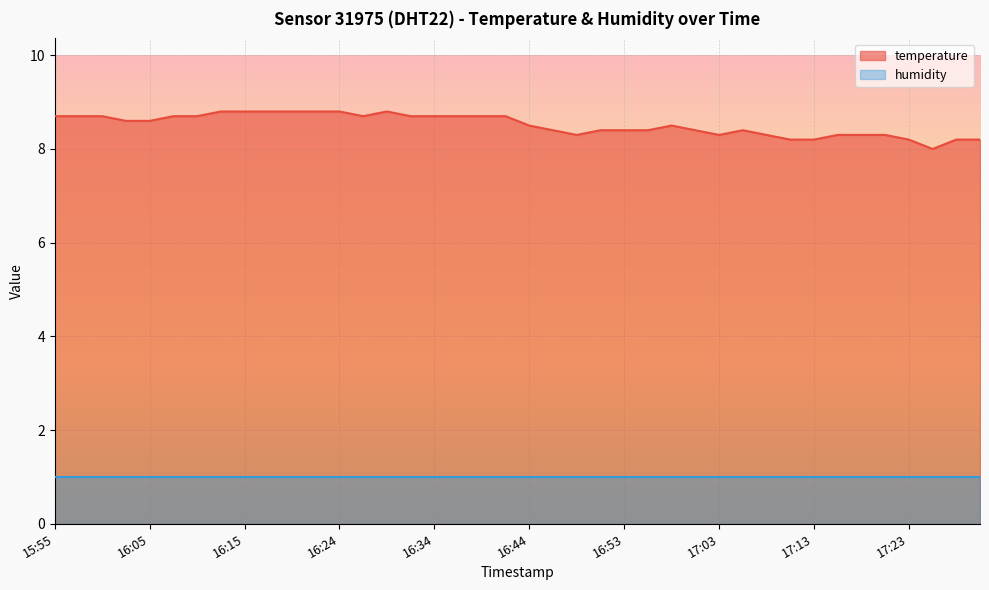

What is the greatest value displayed?

8.8